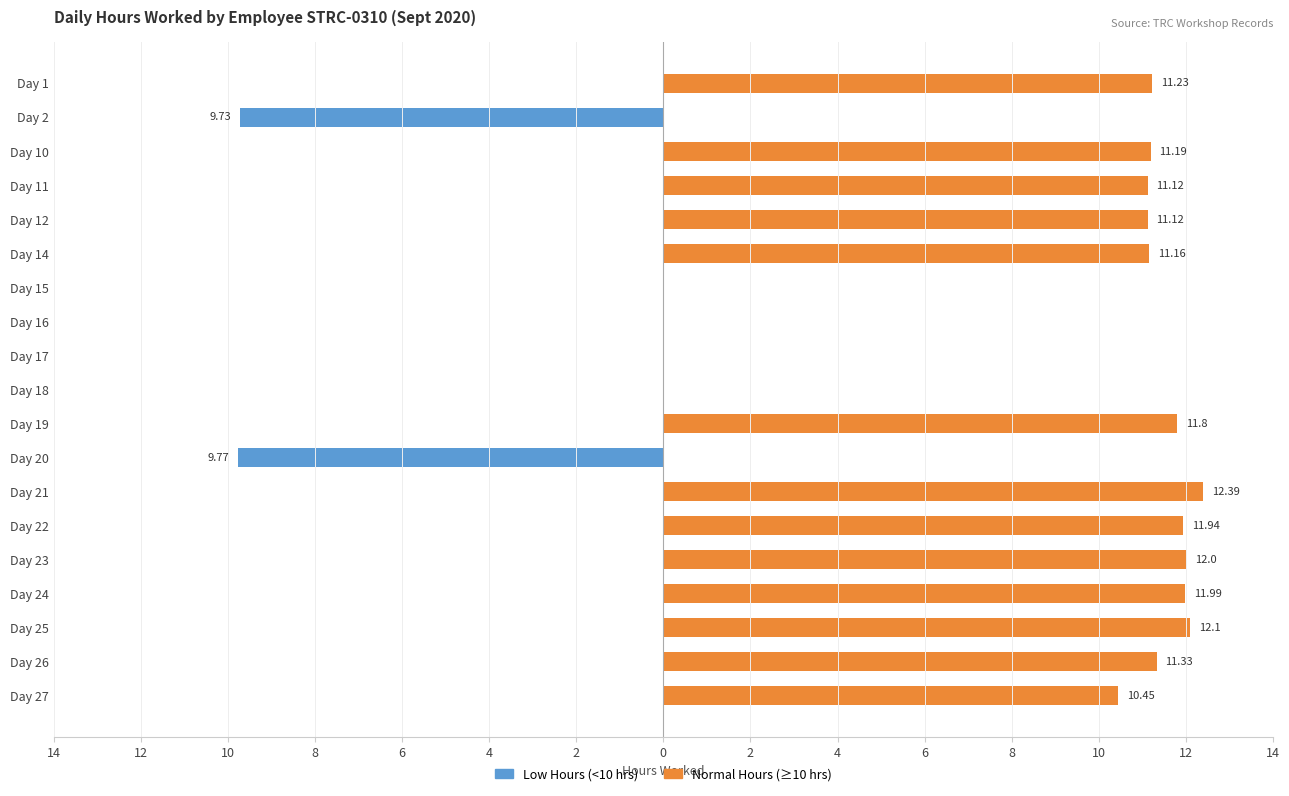

The Normal Hours (≥10) series shows -6.9 at Day 16. True or false?

False